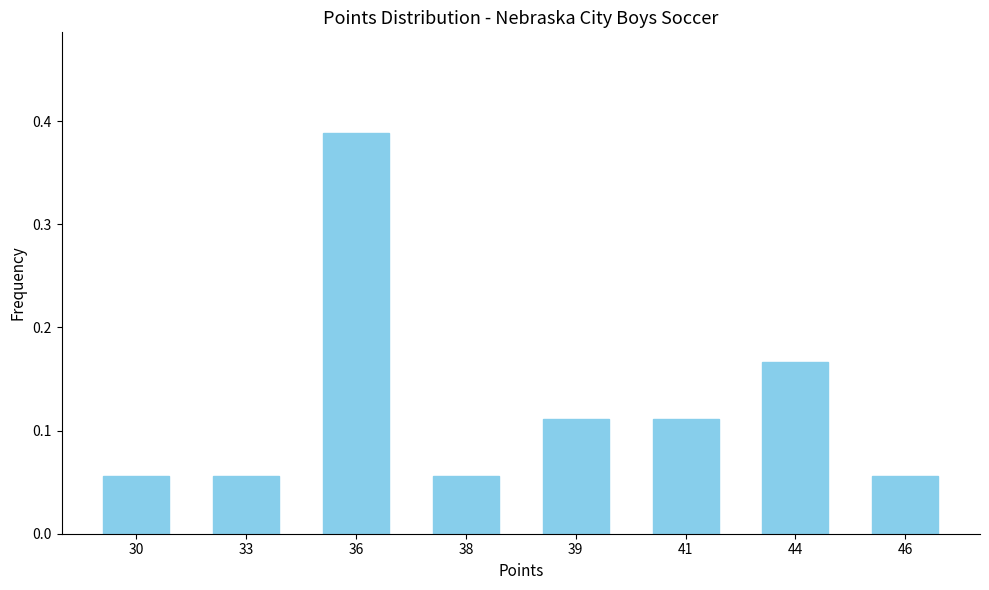

What is the sum of all values?

1.0